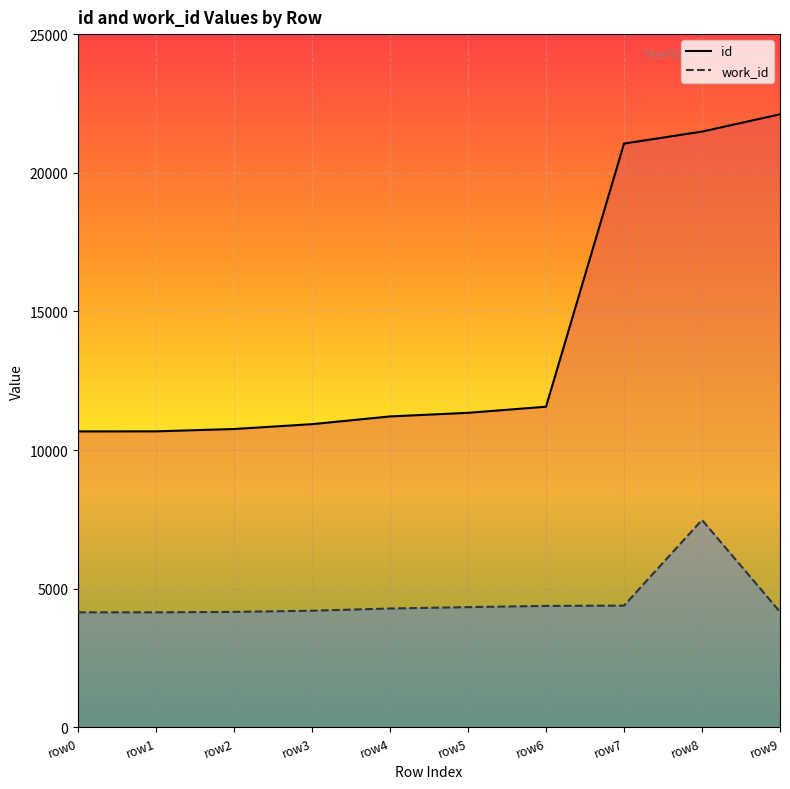

List the labels in order of id value, smallest first.

row0, row1, row2, row3, row4, row5, row6, row7, row8, row9